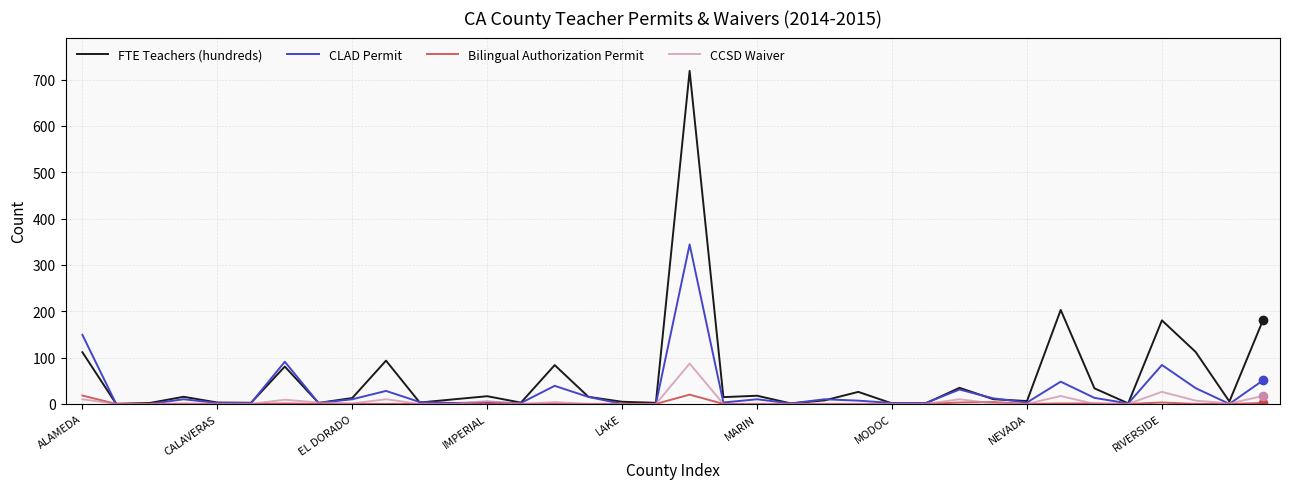

Does the chart display data point markers on the line(s)?

No